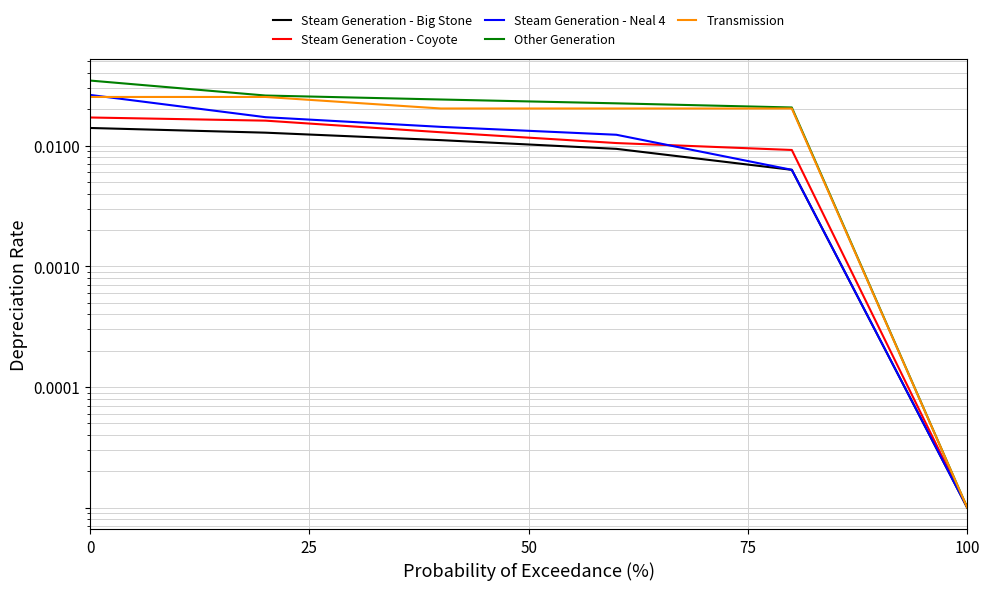

What position from the left is 75?

4